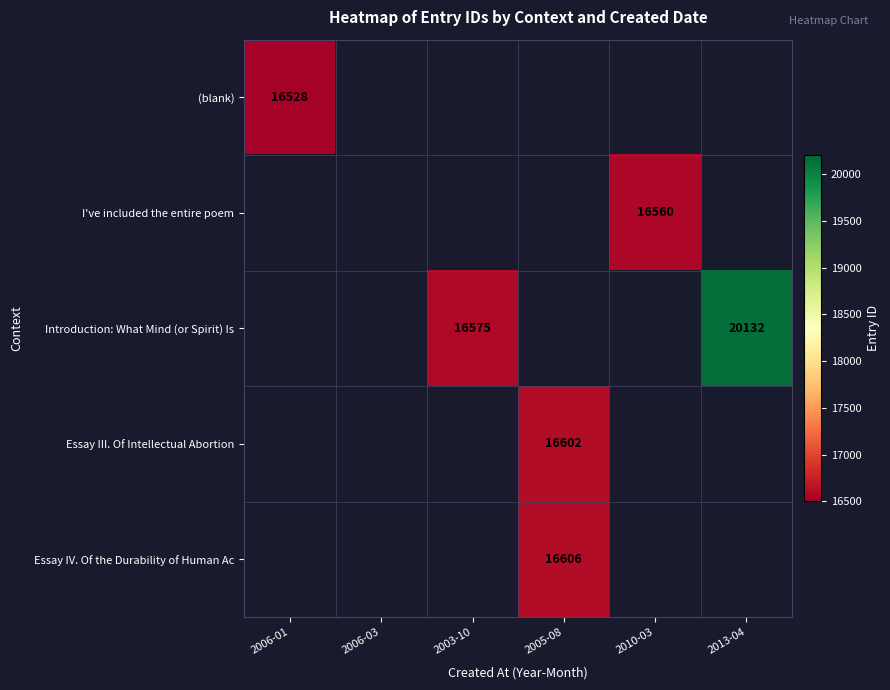

Between 2006-03 and 2006-01, which is larger?

2006-01